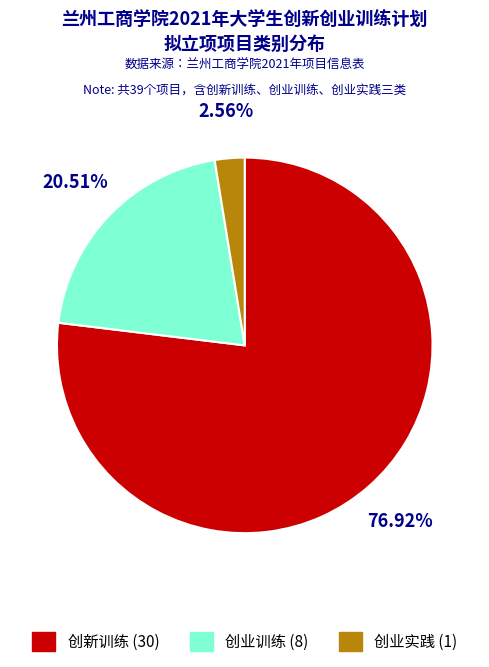

Does any single category account for the majority?

Yes